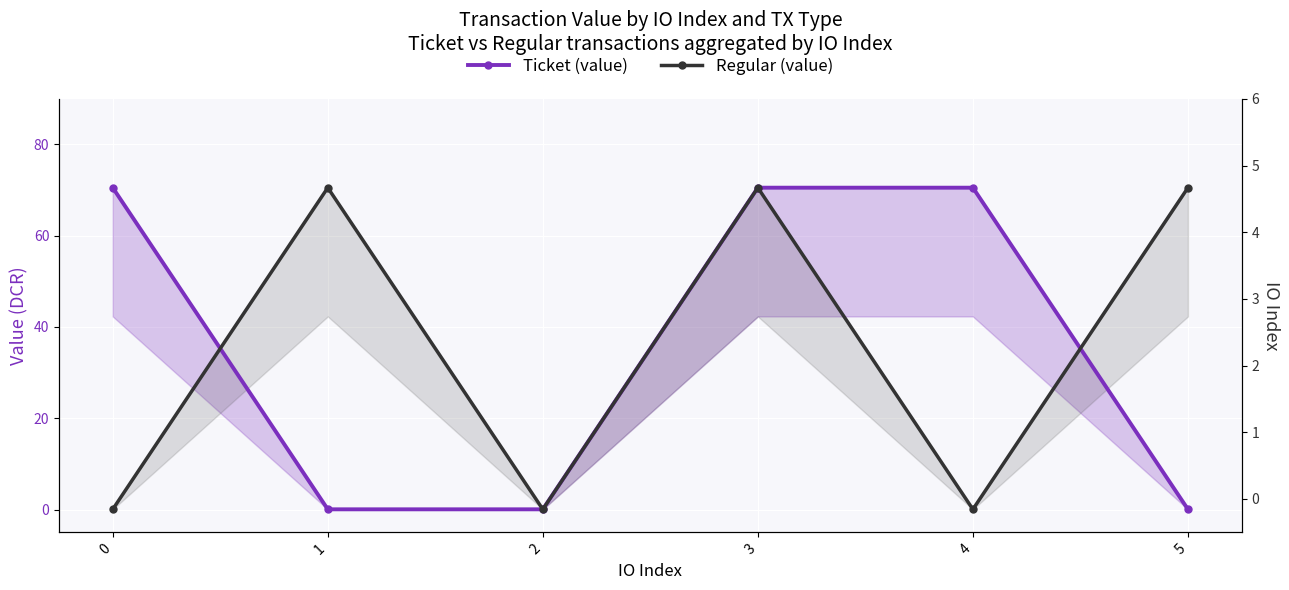

Which series has the widest spread of values?

Ticket (value)